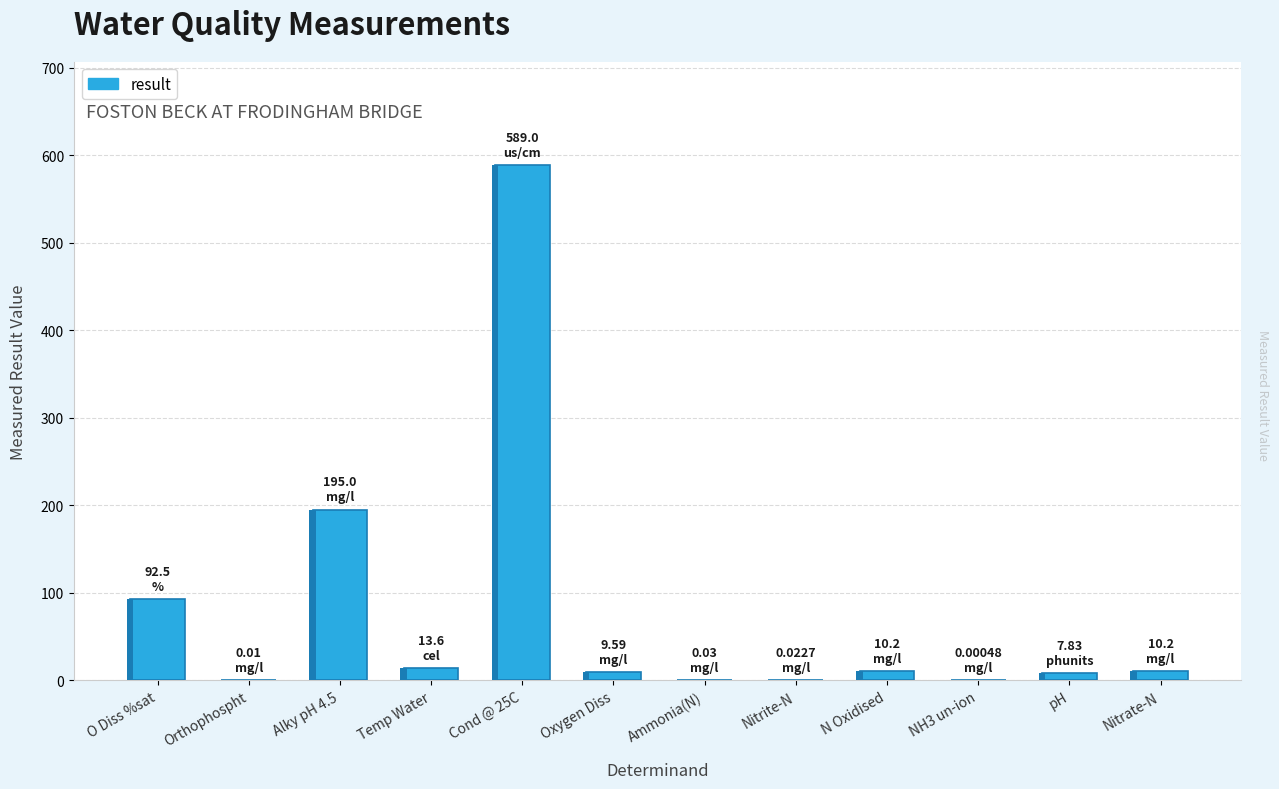

List the labels in order of value, smallest first.

NH3 un-ion, Orthophospht, Nitrite-N, Ammonia(N), pH, Oxygen Diss, N Oxidised, Nitrate-N, Temp Water, O Diss %sat, Alky pH 4.5, Cond @ 25C